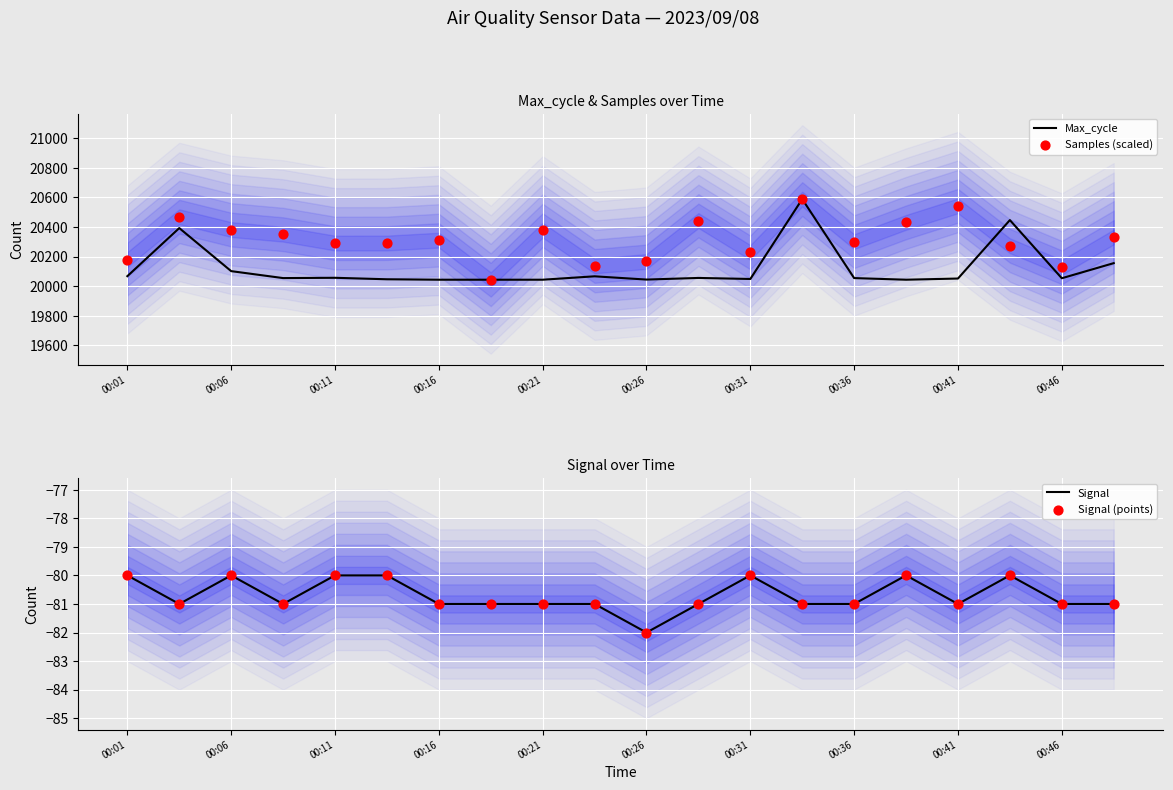

Which series has the largest total across all categories?

Samples (scaled)